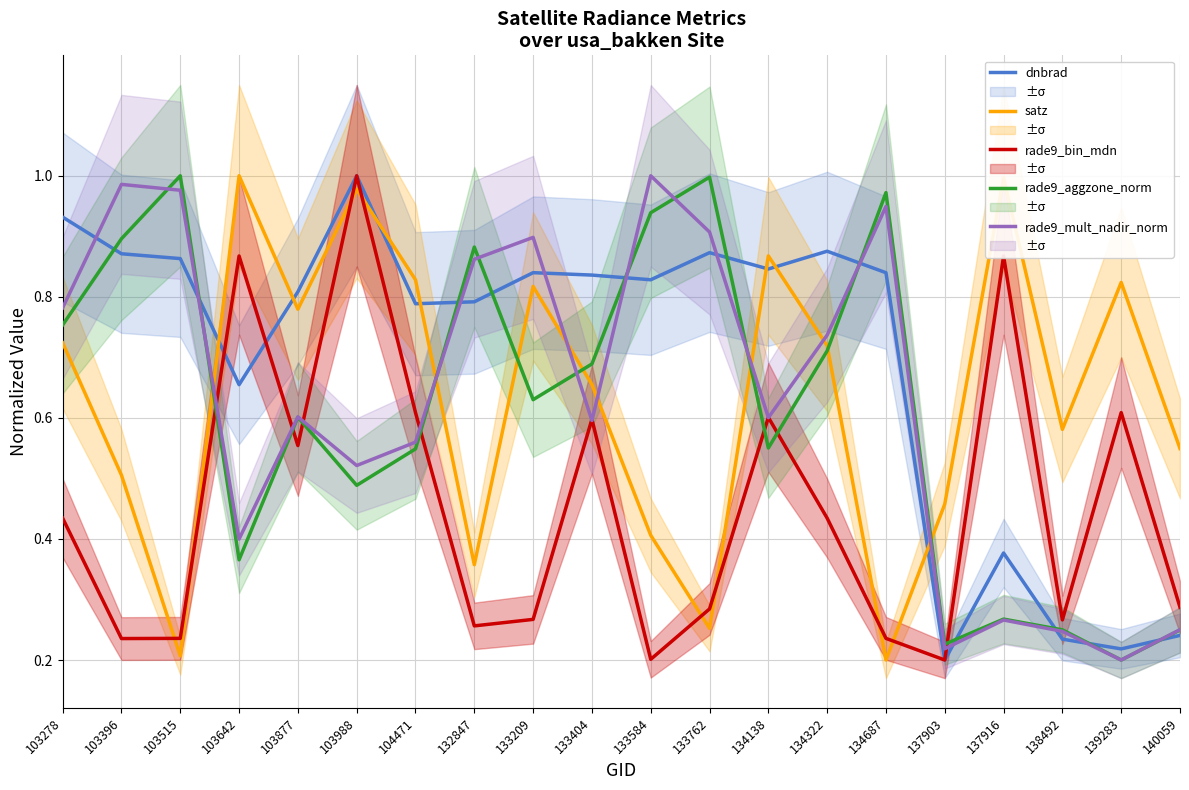

True or false: rade9_bin_mdn has more than 2 points higher than both neighbors.

True